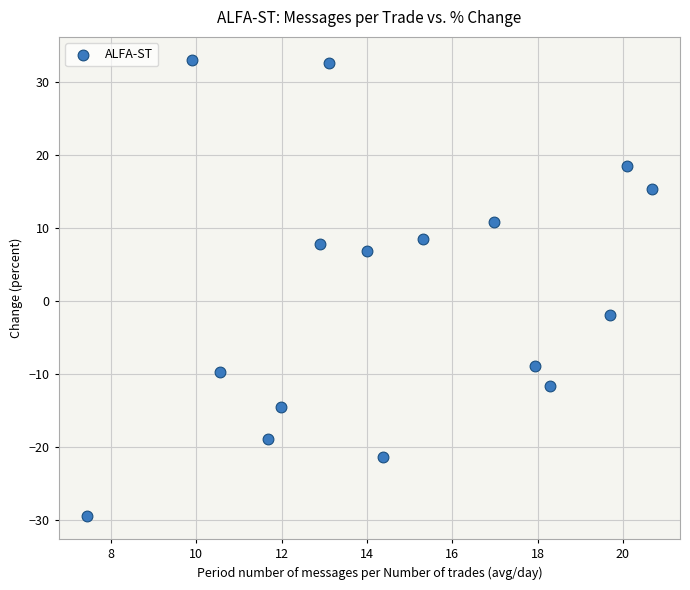

What Y value in the scatter plot is closest to 1?

-2.0